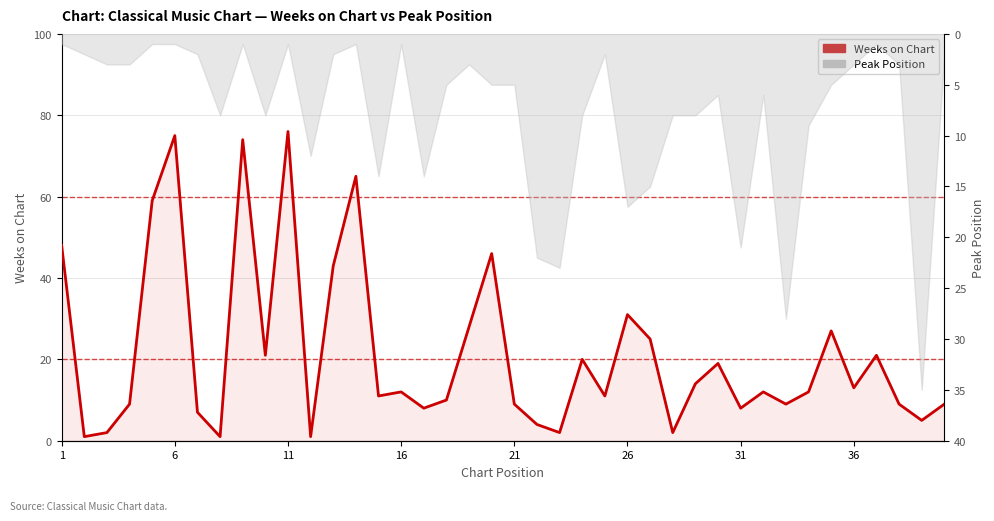

How many data points are less than 12?

19